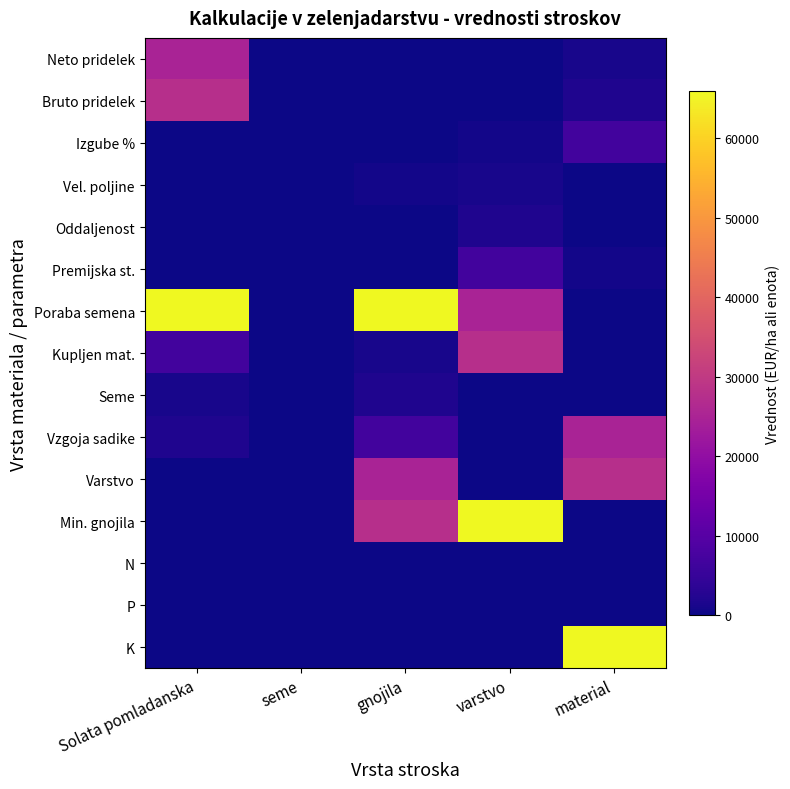

What is the difference between the highest and lowest values at seme?

7.9